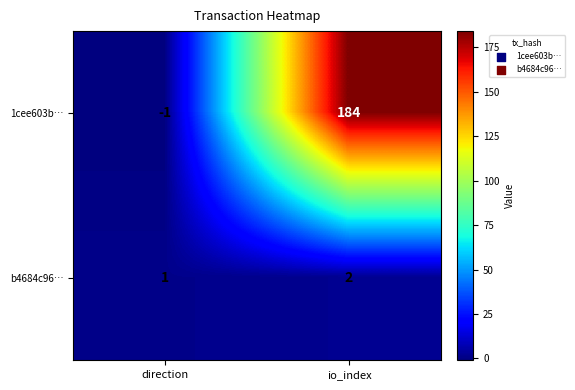

What is the average value of the 1cee603b… series?

92